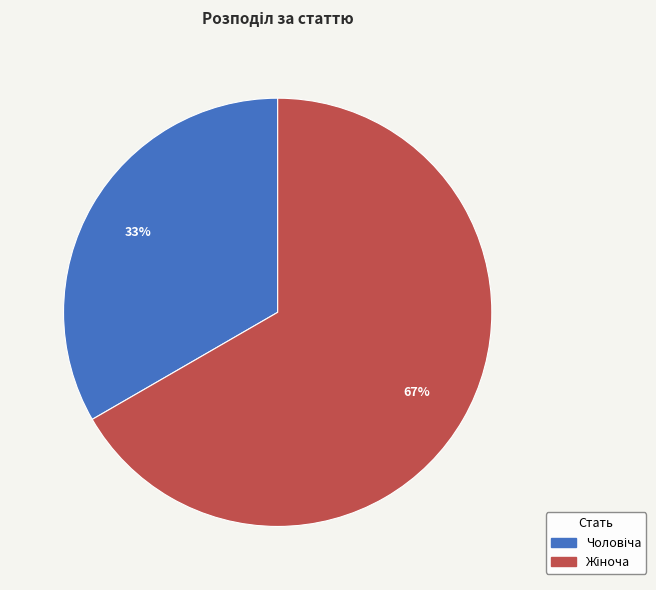

How many segments does this pie chart have?

2